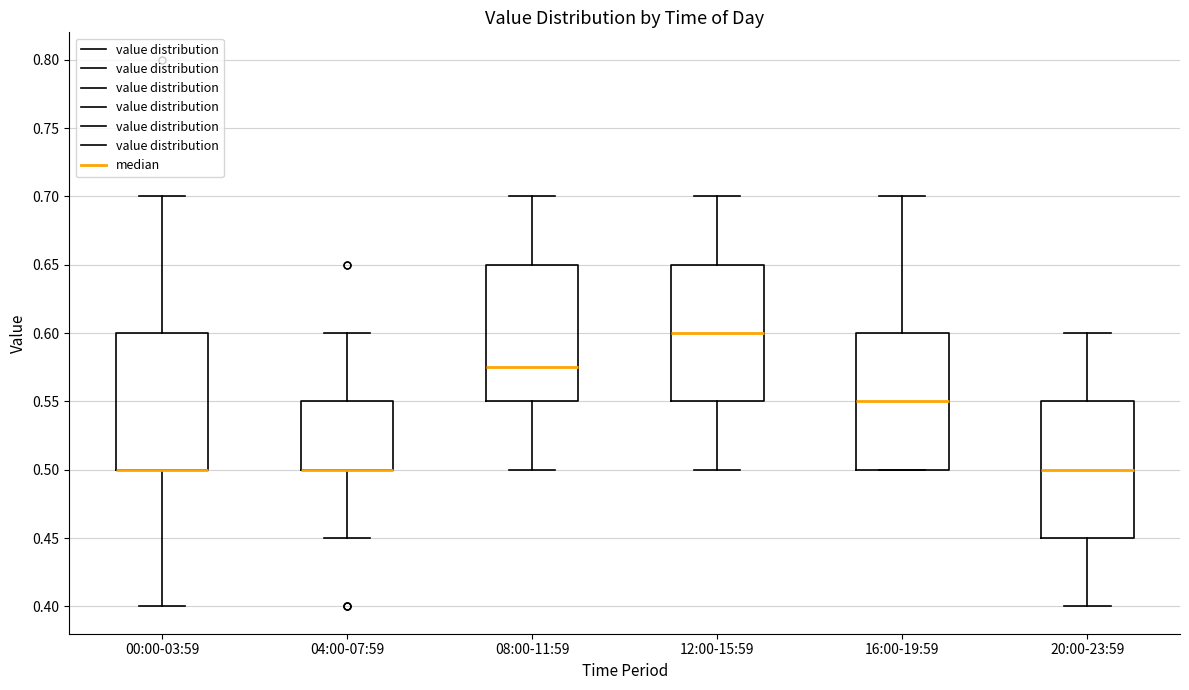

Reading left to right, read every box against the y-axis: the position of its median line, the range the box covers, and the ends of its whiskers. The values are not printed on the chart, so give them approximately, as read against the axis.

00:00-03:59: median 0.500 (drawn on the box's lower edge), box 0.500 to 0.600, whiskers 0.400 to 0.700
04:00-07:59: median 0.500 (drawn on the box's lower edge), box 0.500 to 0.550, whiskers 0.450 to 0.600
08:00-11:59: median 0.575, box 0.550 to 0.650, whiskers 0.500 to 0.700
12:00-15:59: median 0.600, box 0.550 to 0.650, whiskers 0.500 to 0.700
16:00-19:59: median 0.550, box 0.500 to 0.600, whiskers 0.500 to 0.700
20:00-23:59: median 0.500, box 0.450 to 0.550, whiskers 0.400 to 0.600